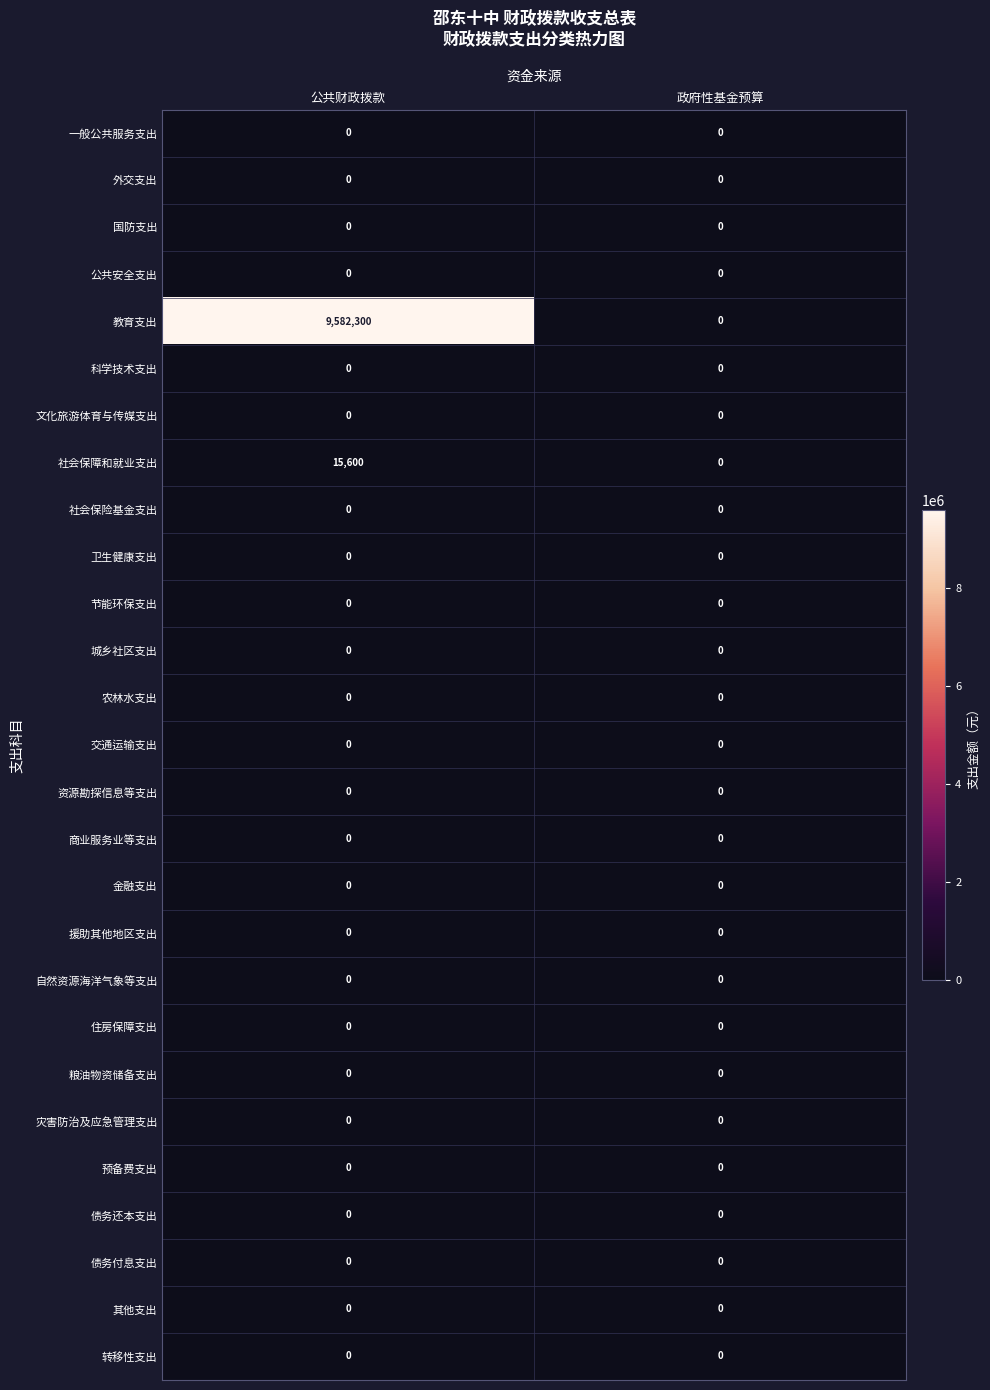

Which series has the largest total across all categories?

教育支出